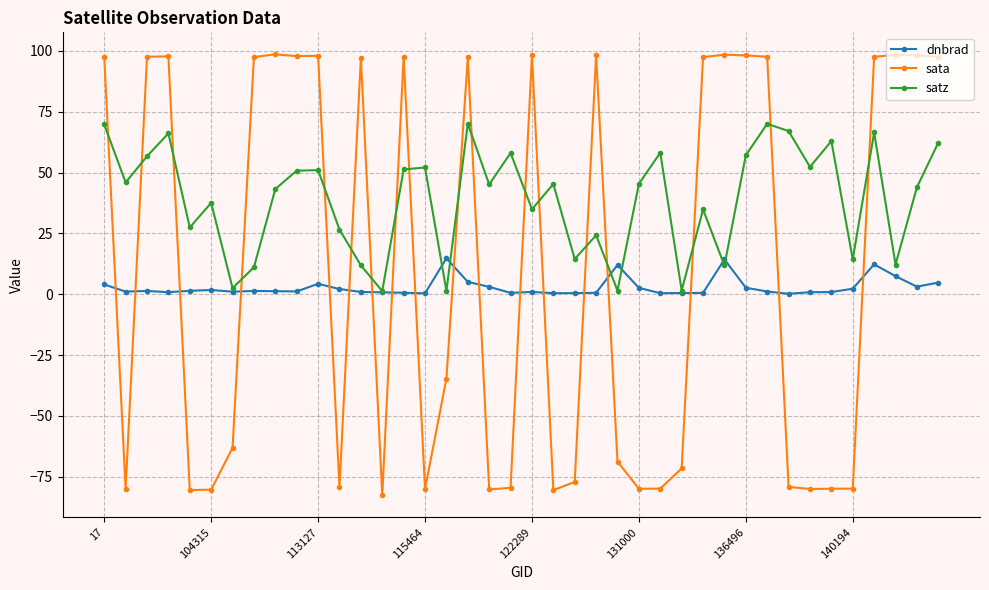

Which series has the widest spread of values?

sata